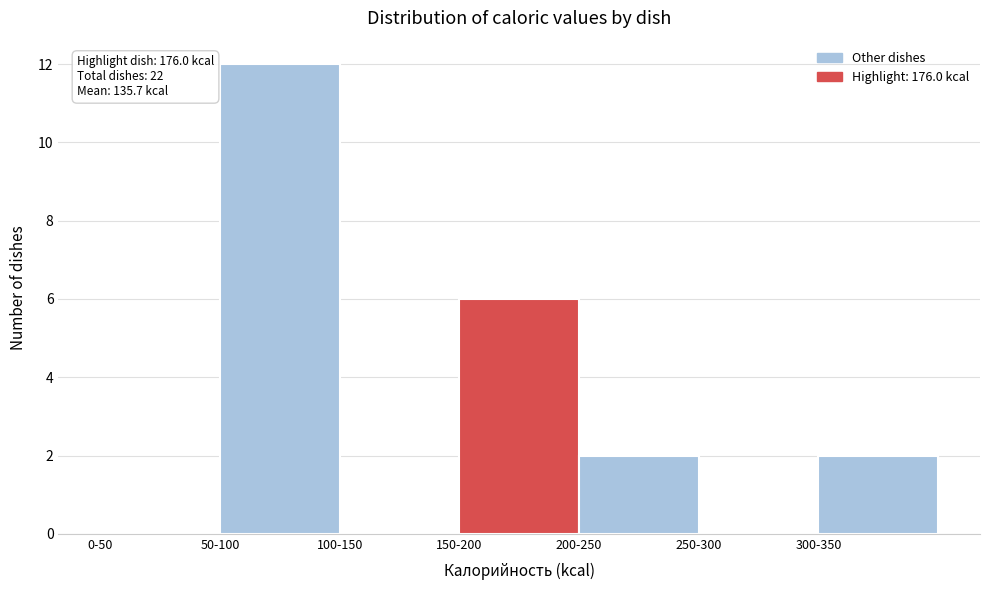

Reading right to left, what are all the values shown in this chart?

300-350=2	250-300=0	200-250=2	150-200=6	100-150=0	50-100=12	0-50=0